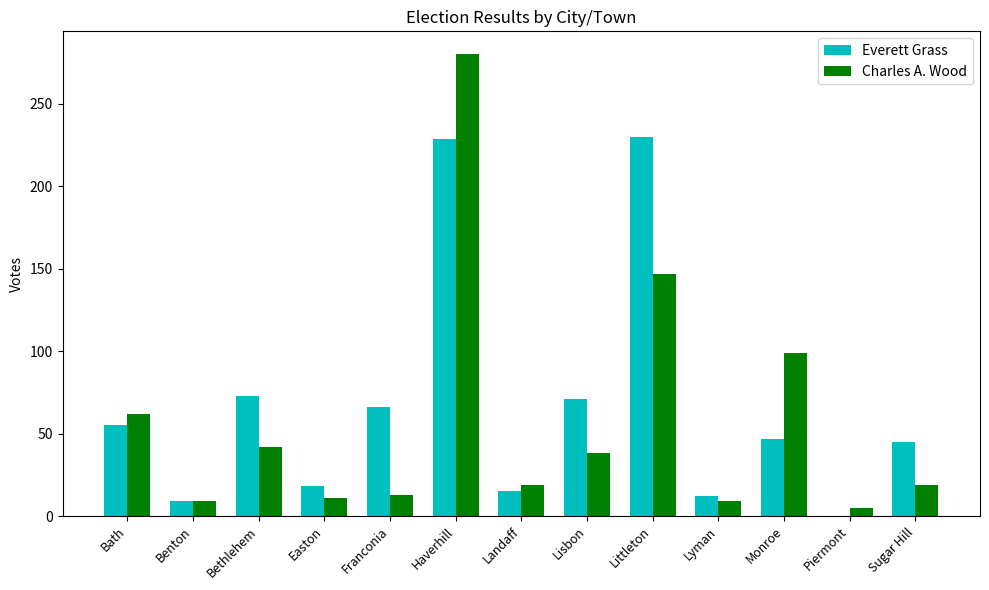

Between Lyman and Monroe, which series saw the biggest shift?

Charles A. Wood